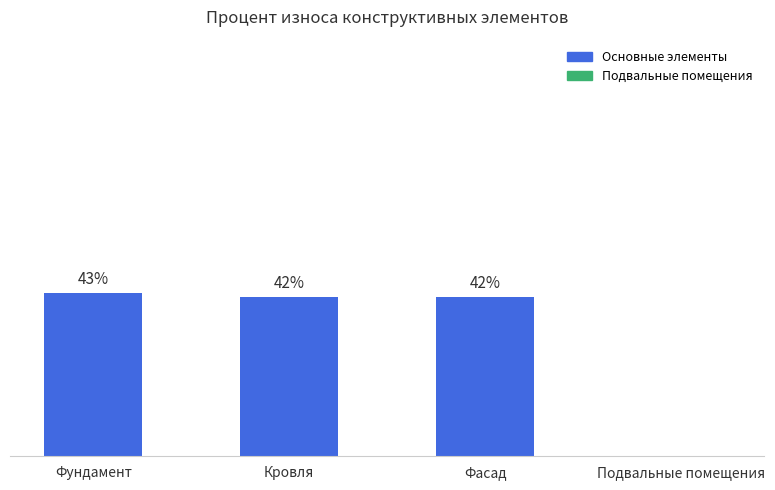

Between Фасад and Подвальные помещения, which is larger?

Фасад